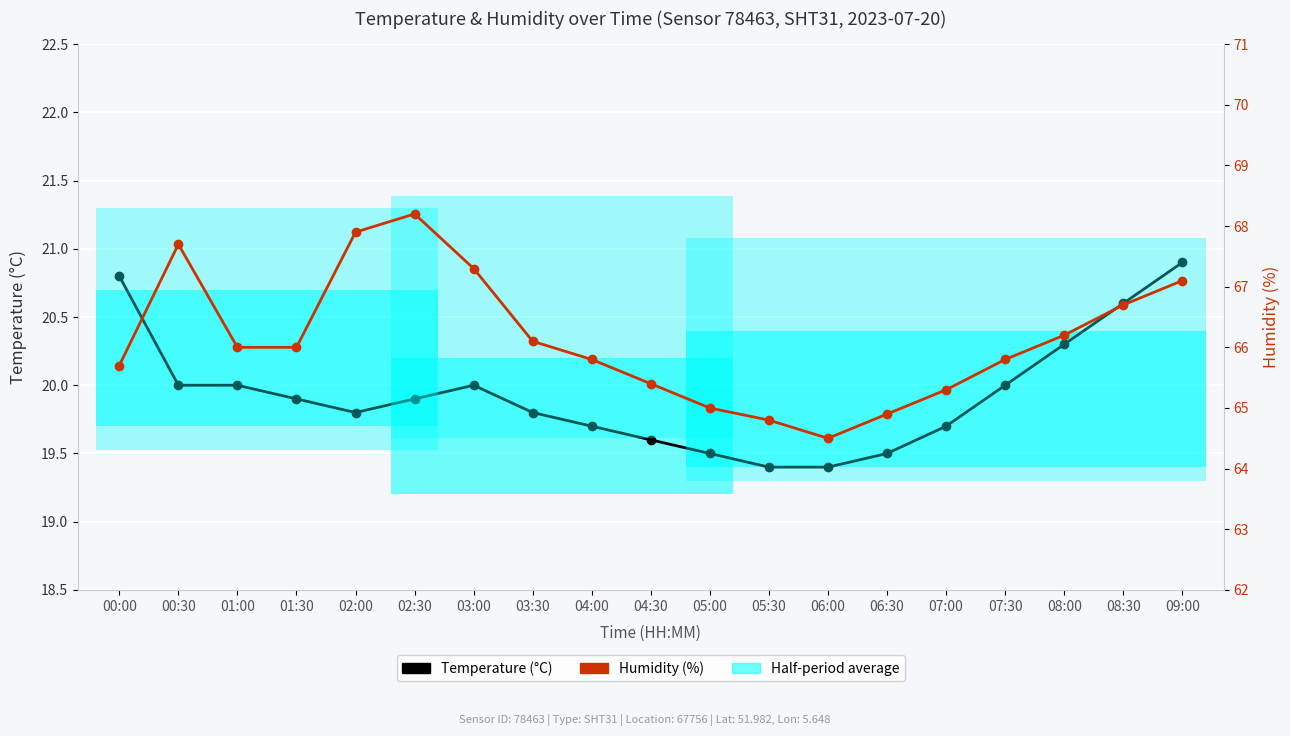

Reading right to left, transcribe all the data shown in this chart.

Temperature (°C): 20.9	20.6	20.3	20.0	19.7	19.5	19.4	19.4	19.5	19.6	19.7	19.8	20.0	19.9	19.8	19.9	20.0	20.0	20.8
Humidity (%): 67.1	66.7	66.2	65.8	65.3	64.9	64.5	64.8	65.0	65.4	65.8	66.1	67.3	68.2	67.9	66.0	66.0	67.7	65.7